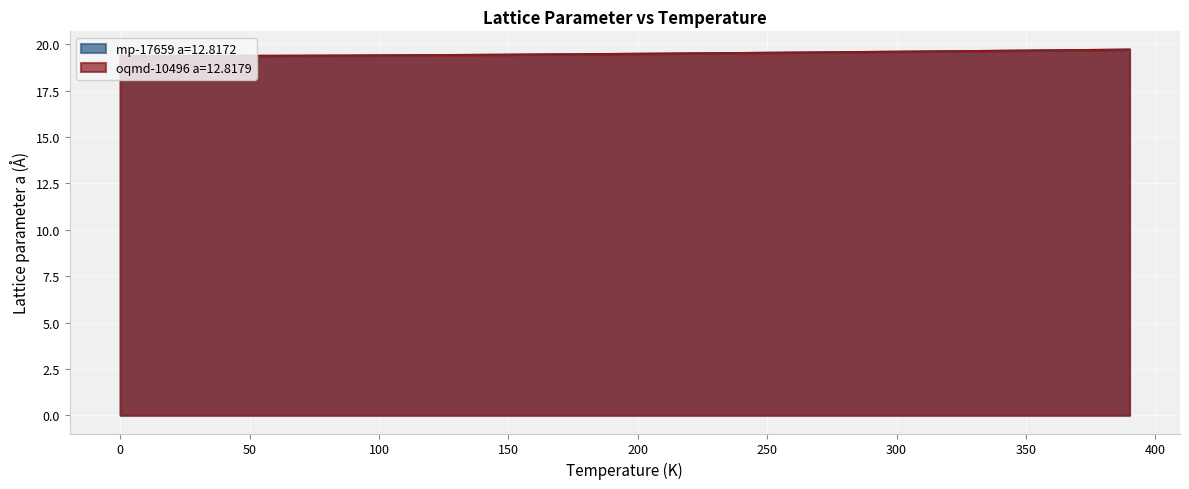

What is the maximum value shown in the chart?

19.7